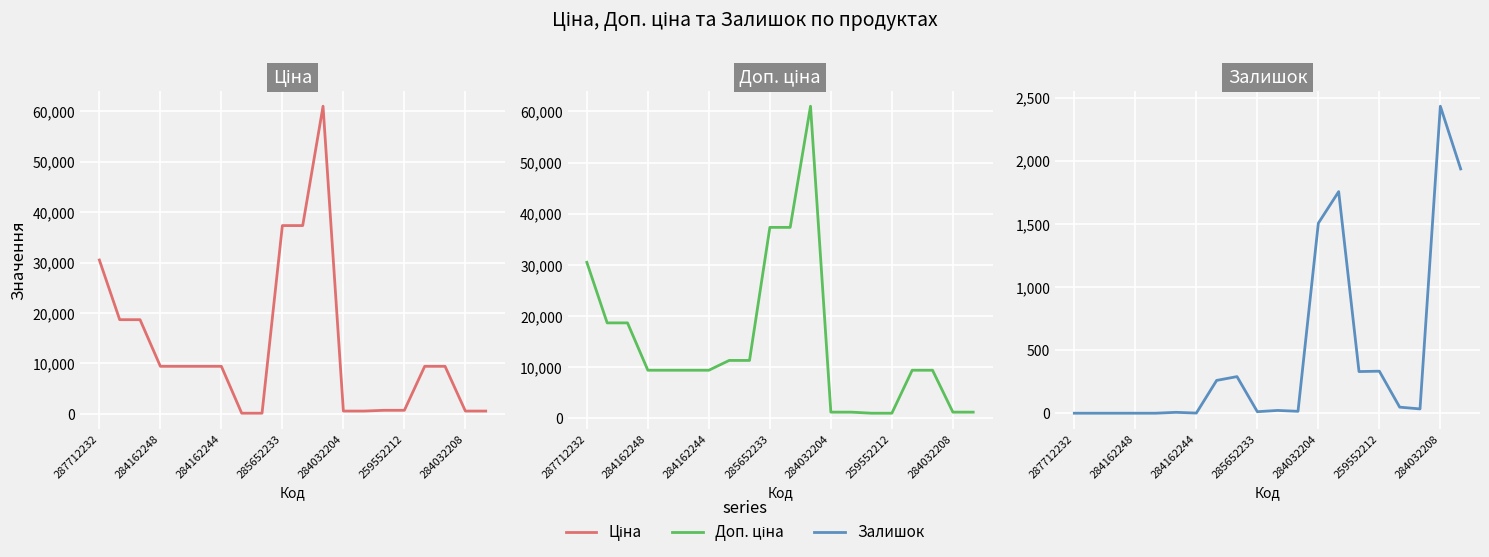

How many data points in Залишок are less than 34?

10